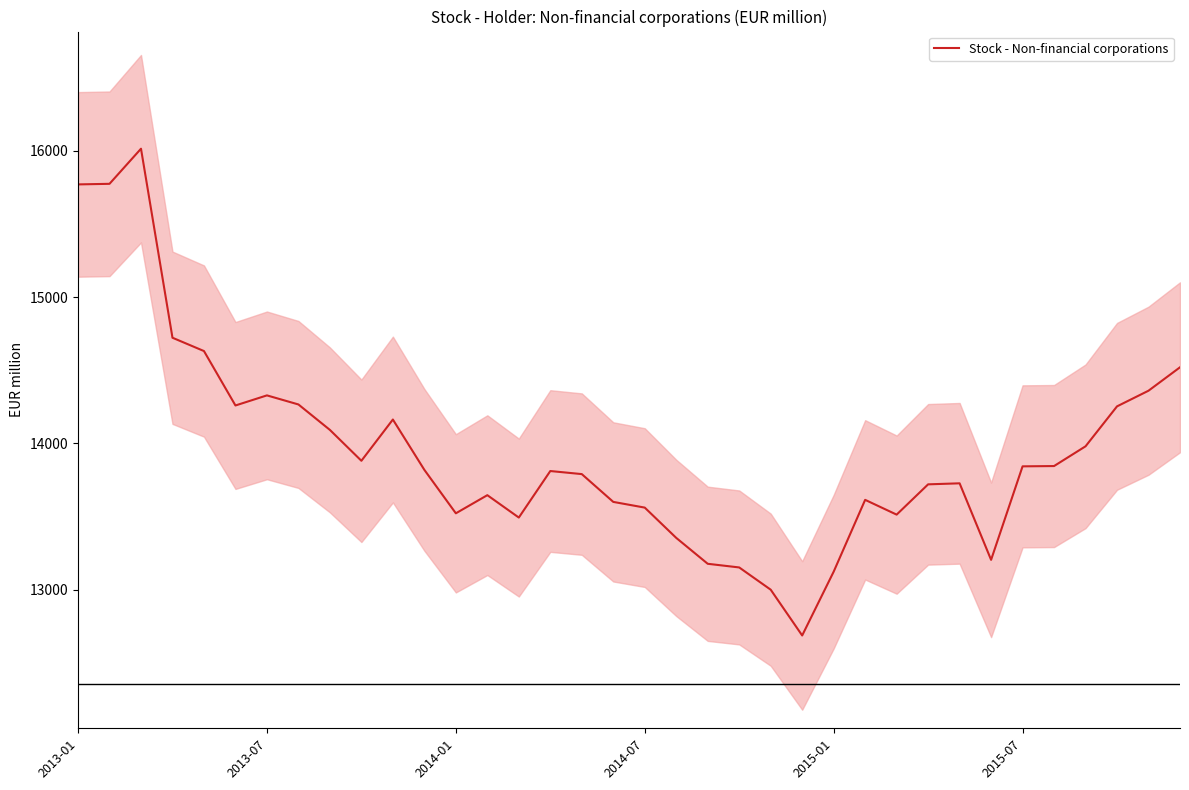

What is the highest value of the Stock - Non-financial corporations series?

16014